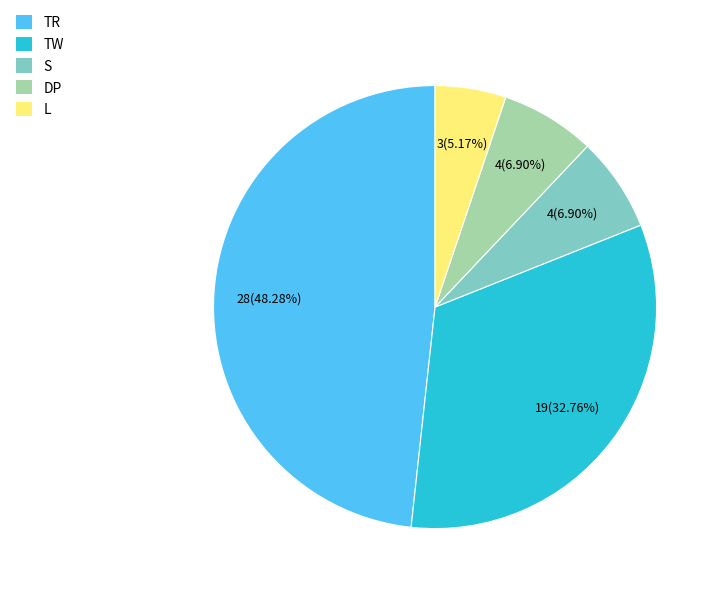

To the nearest percent, what is the difference between the largest and smallest slice percentages?

43%